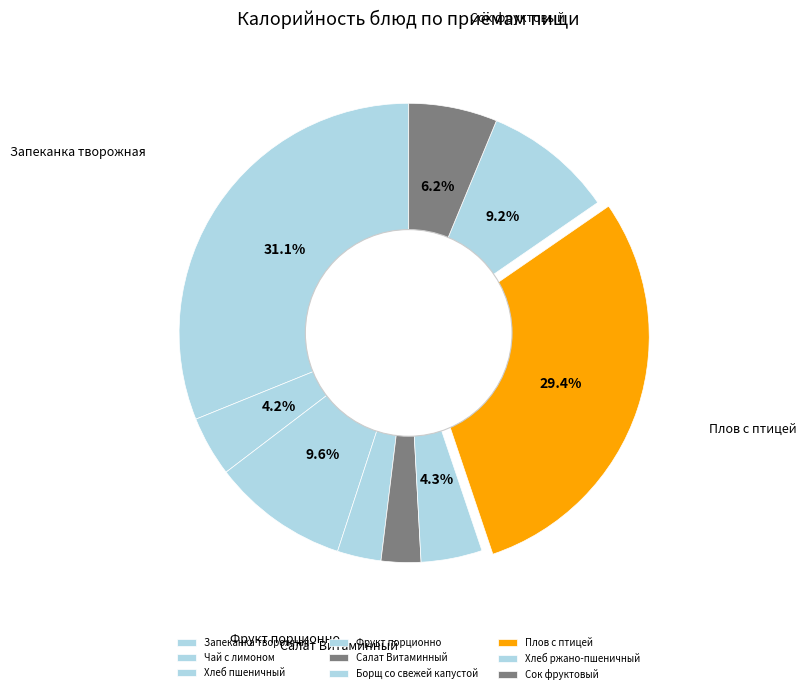

Does Плов с птицей represent more than half of the total?

No